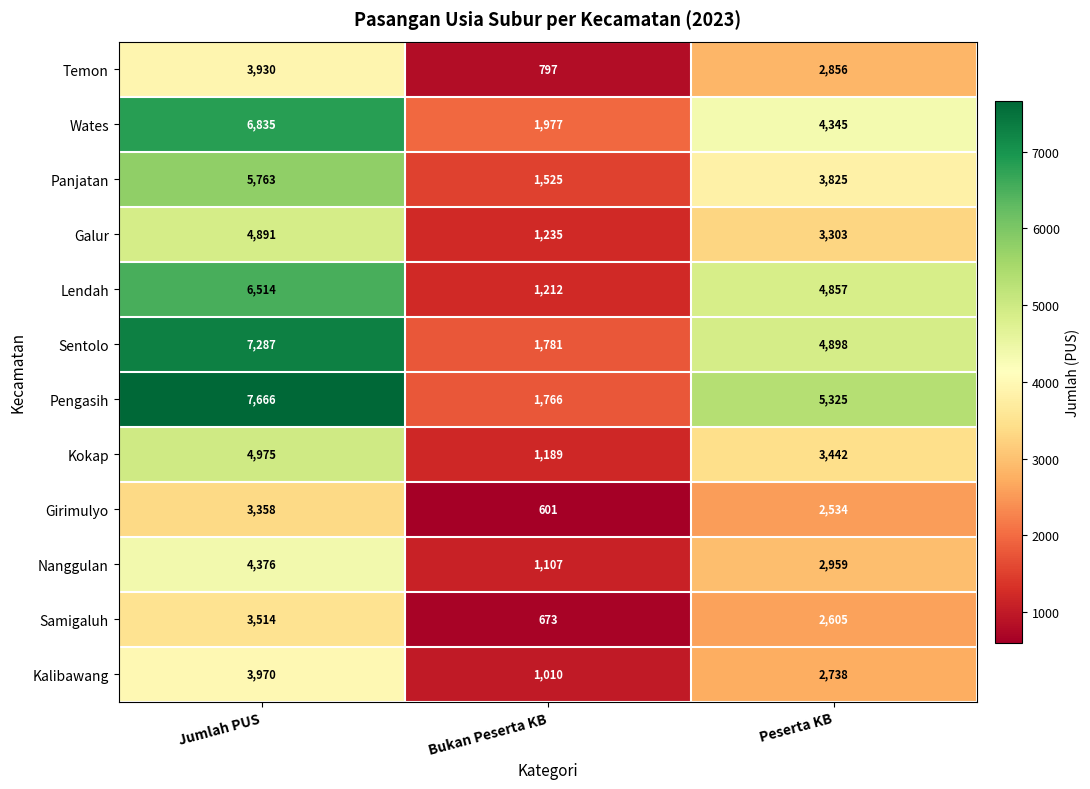

Is it true that Galur equals 7954 at Jumlah PUS?

False